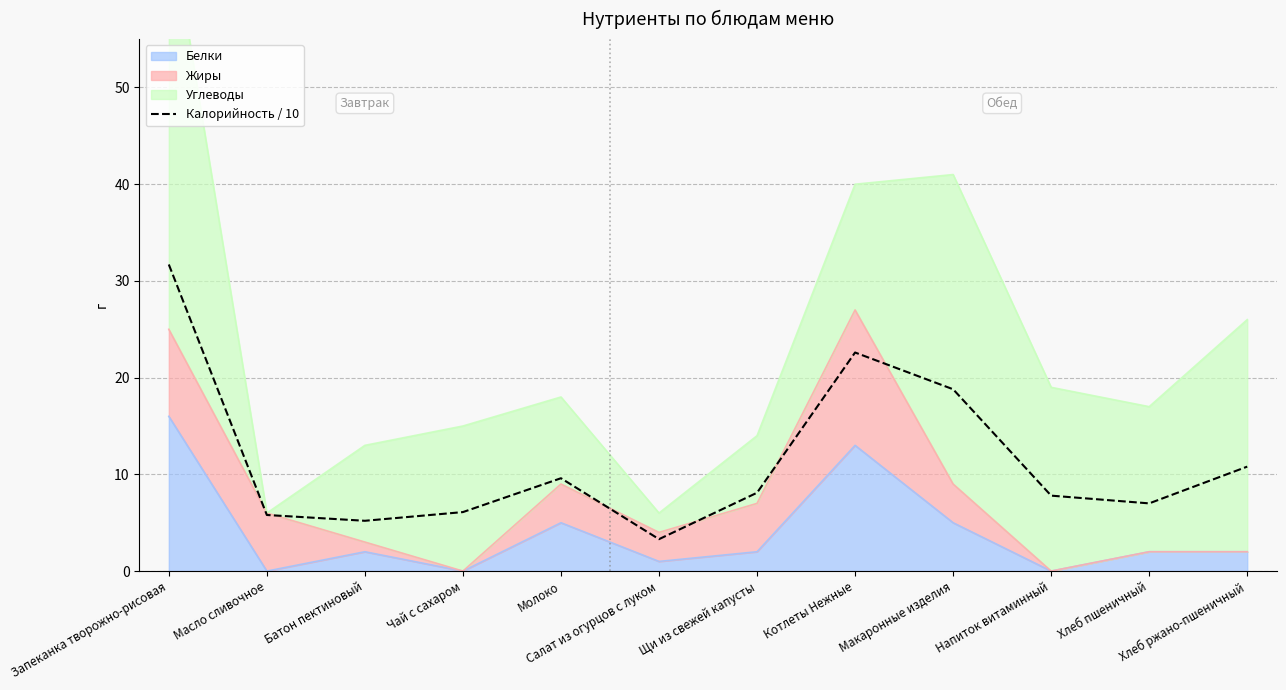

Where is the first local maximum?

Молоко